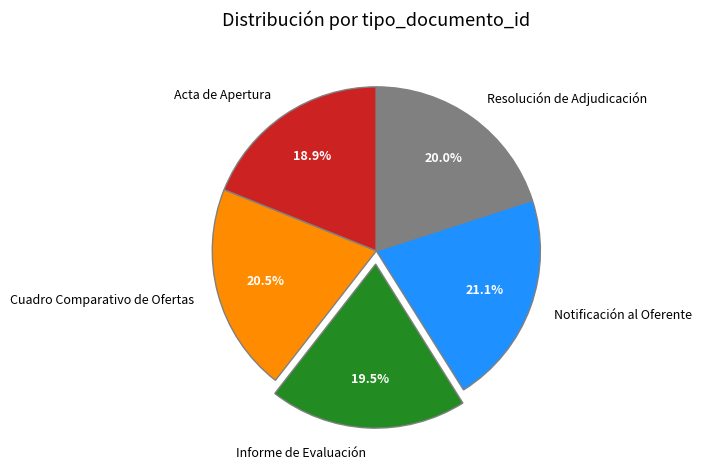

Do Cuadro Comparativo de Ofertas and Acta de Apertura together represent more than half of the pie?

No